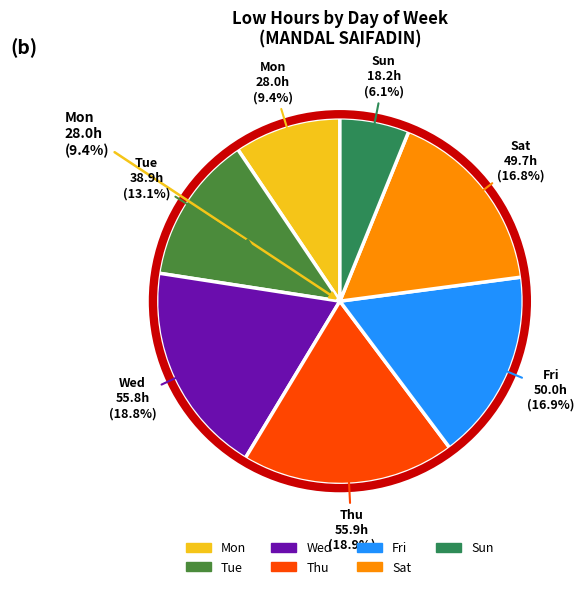

Is there a majority slice in this chart?

No